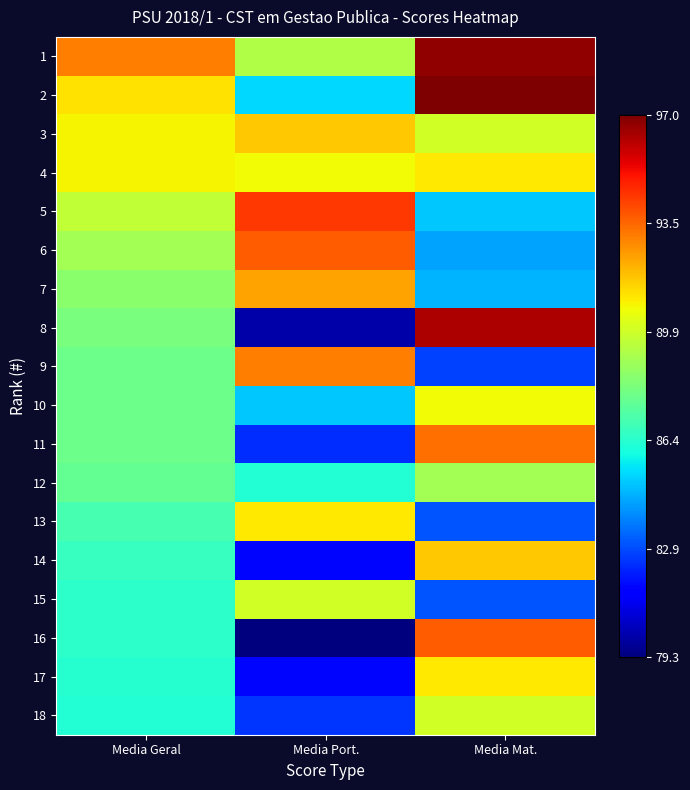

Which has a higher value, Media Geral or Media Port.?

Media Geral